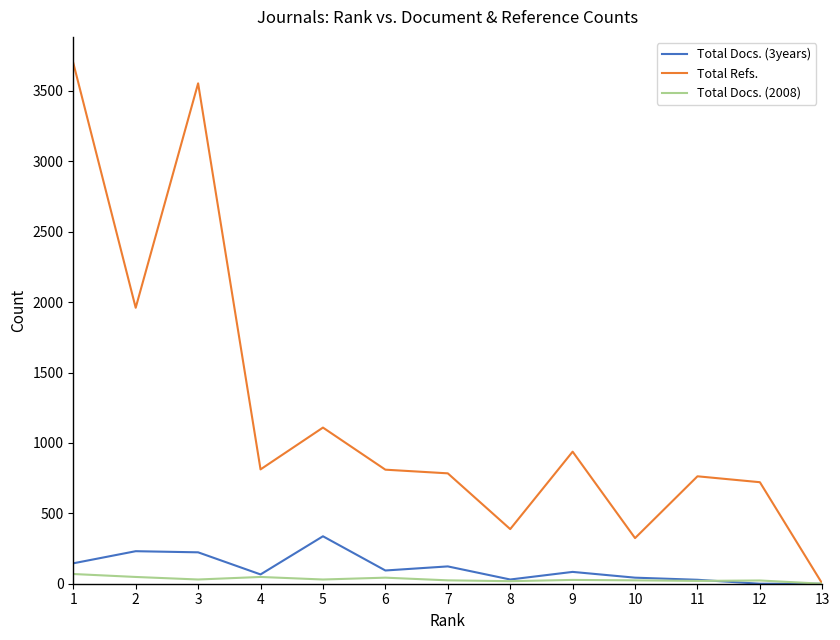

What is the difference between the highest and lowest values at 5?

1079